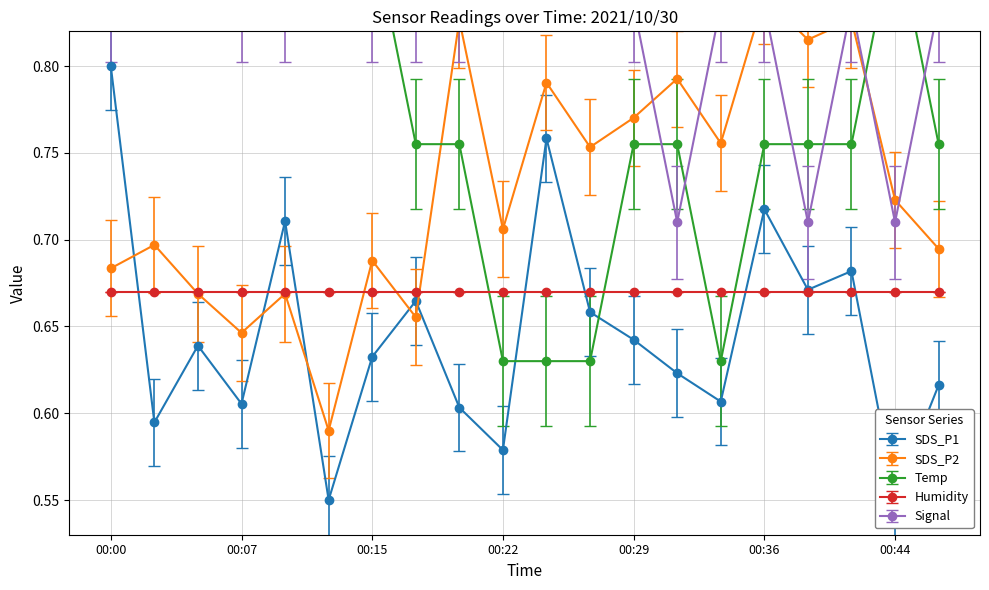

What is the difference between the SDS_P2 values at 00:22 and 00:07?

0.1